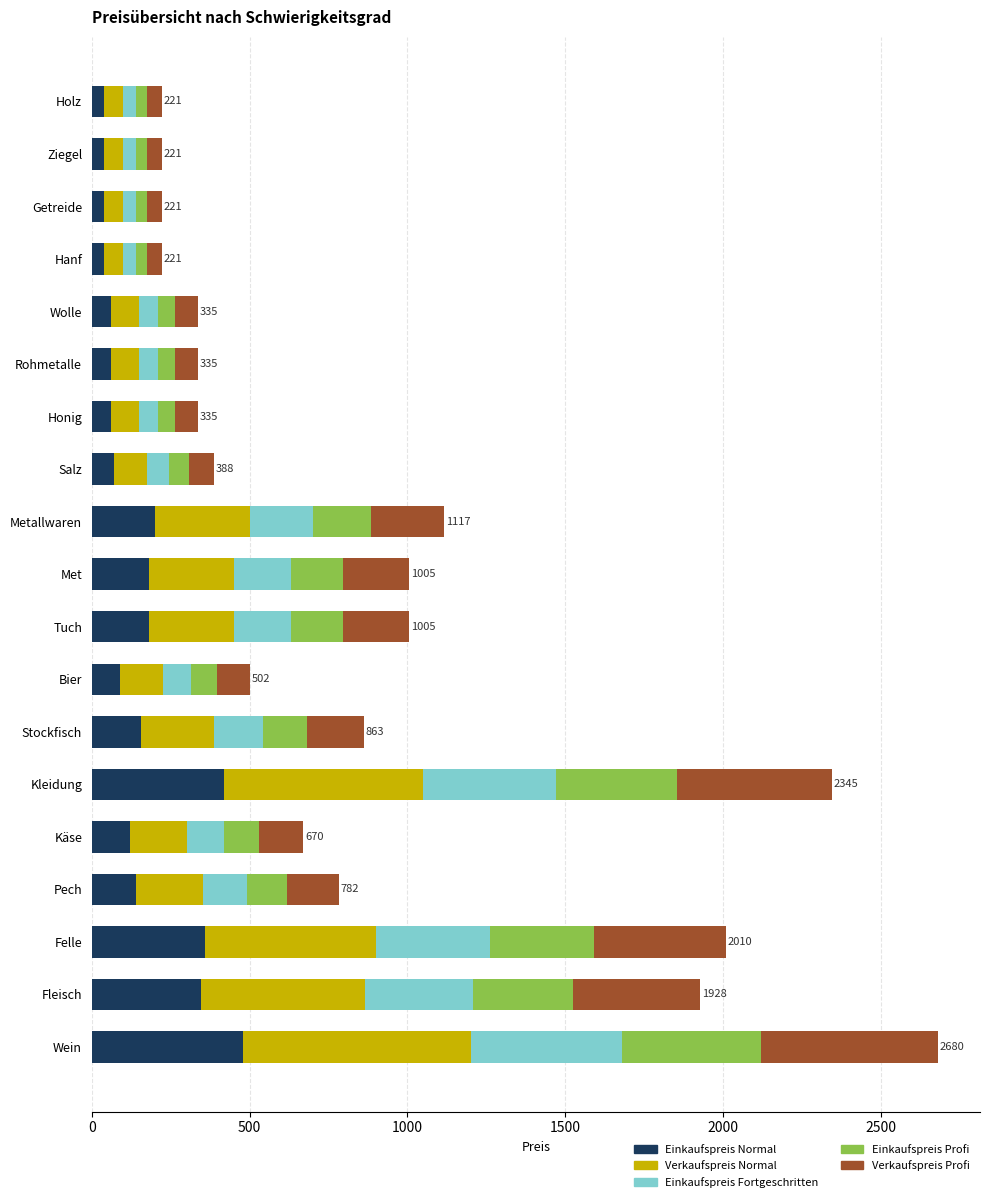

True or false: Einkaufspreis Normal has a value of 90 at Bier.

True